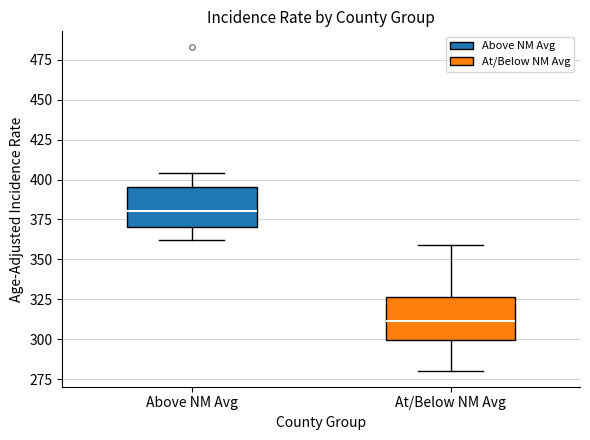

Reading left to right, read every box against the y-axis: the position of its median line, the range the box covers, and the ends of its whiskers. The values are not printed on the chart, so give them approximately, as read against the axis.

Above NM Avg: median 380, box 370 to 395, whiskers 360 to 405
At/Below NM Avg: median 310, box 300 to 325, whiskers 280 to 360